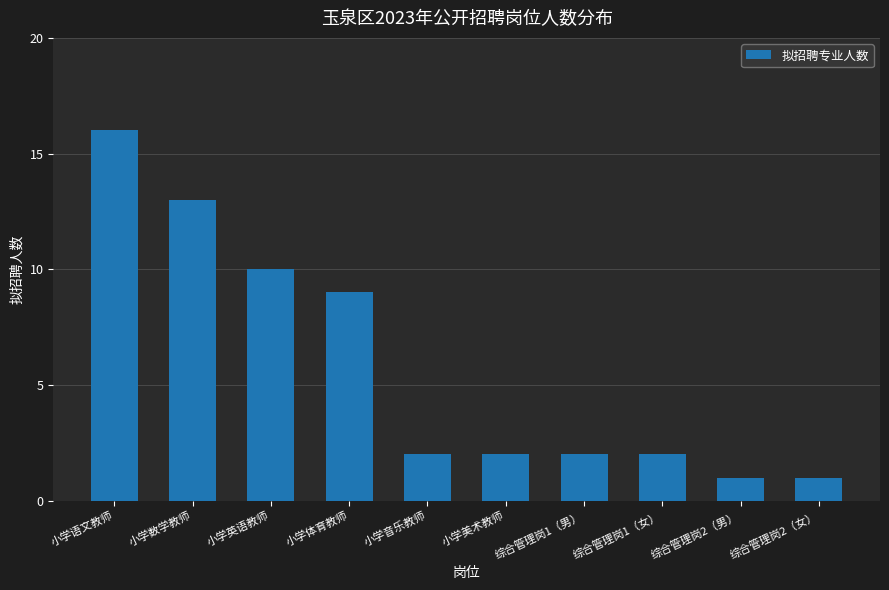

What is the change in value from 小学数学教师 to 小学体育教师?

-4